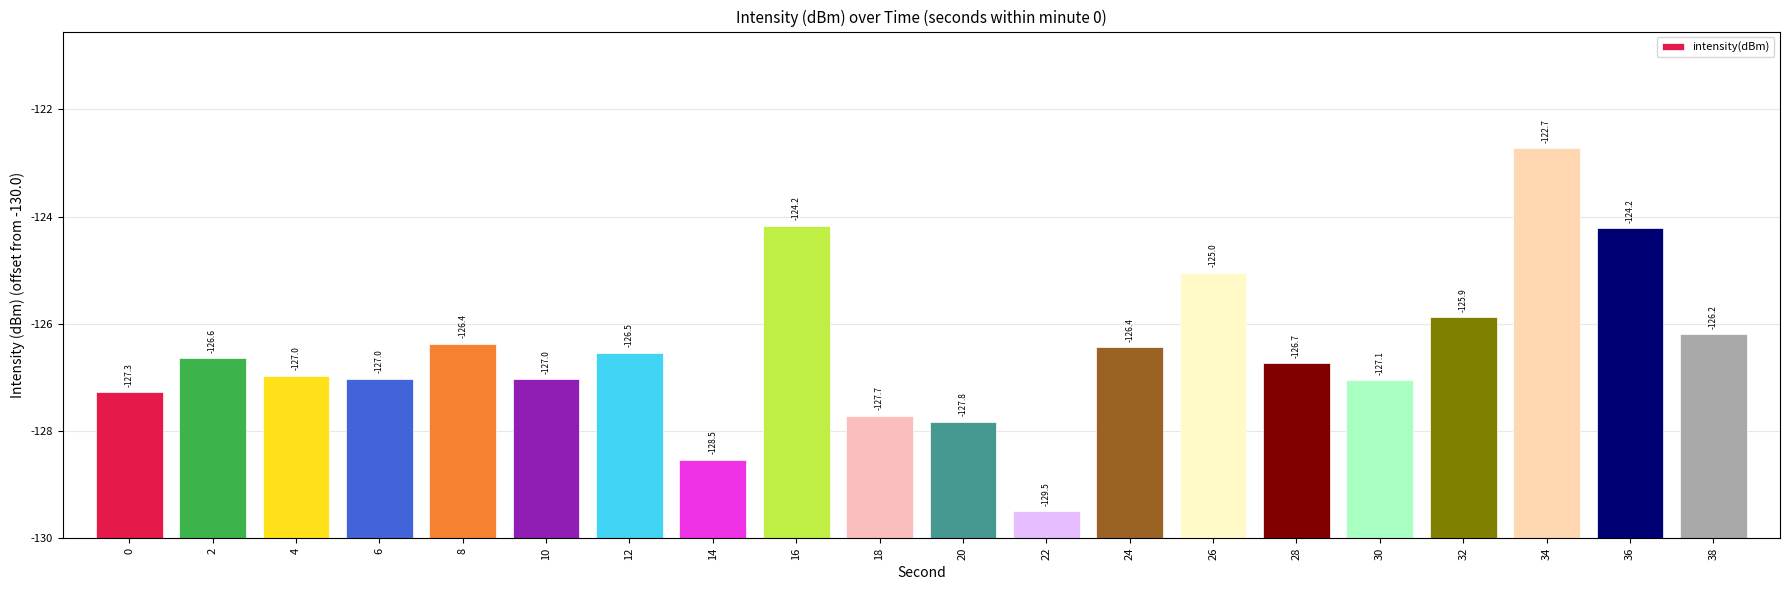

What is the average value?

3.5